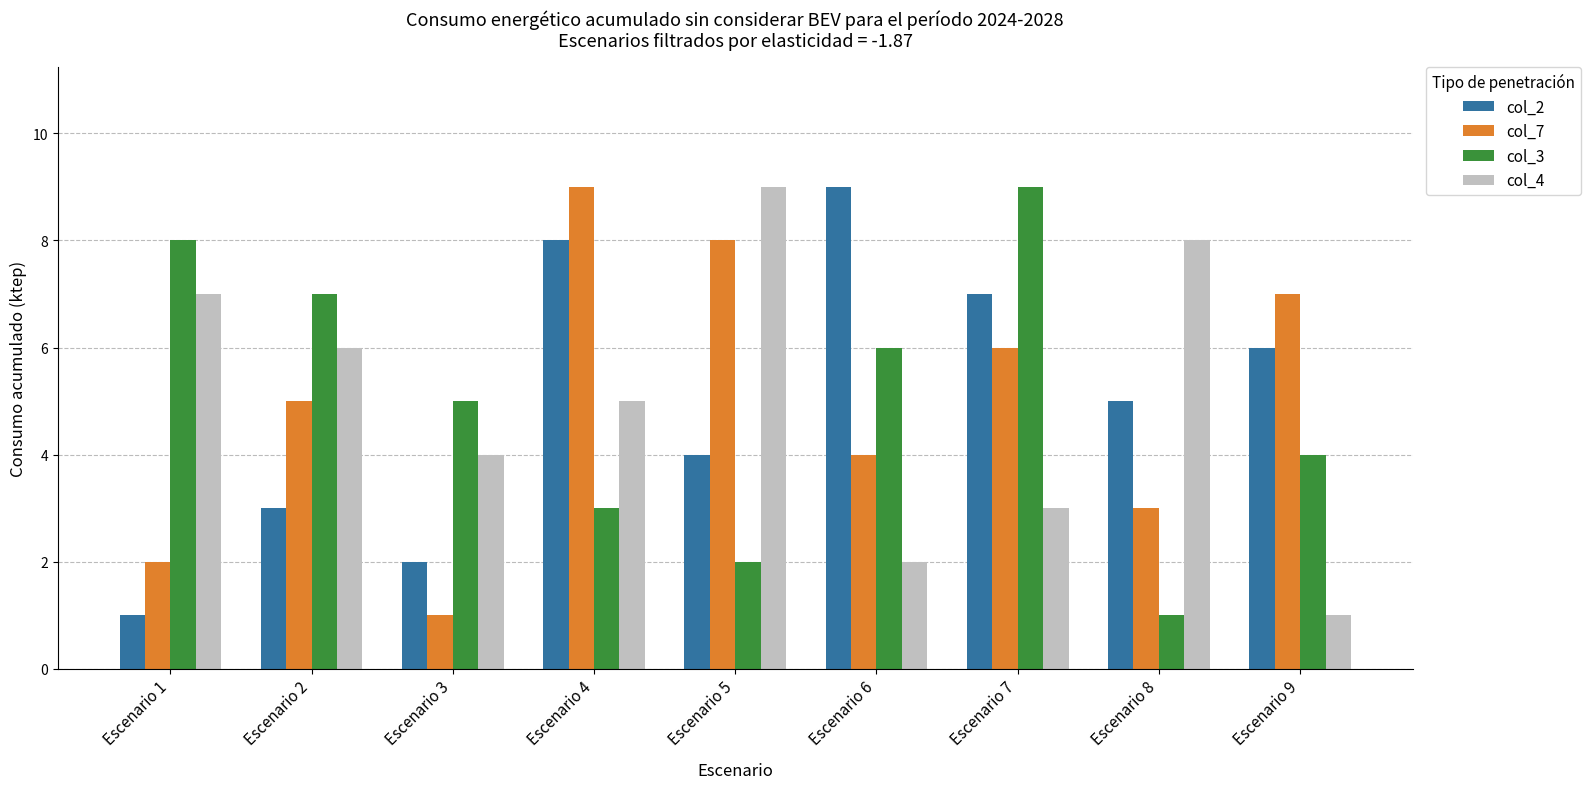

How many distinct data groups are displayed?

4